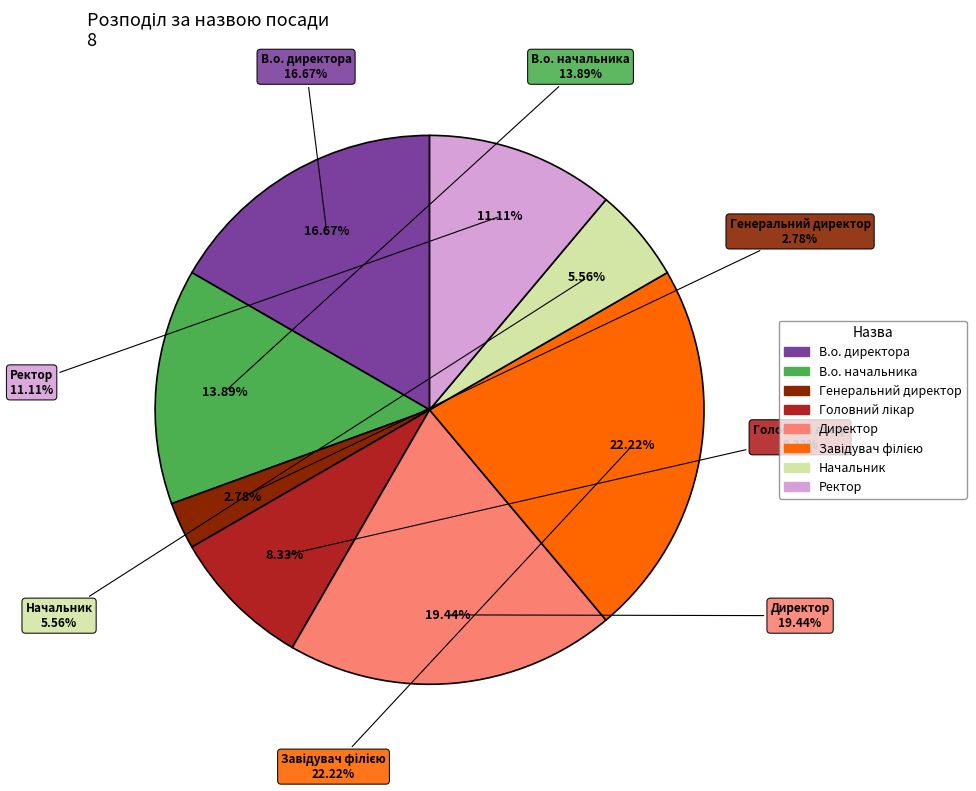

Is there any slice that represents more than half of the pie?

No